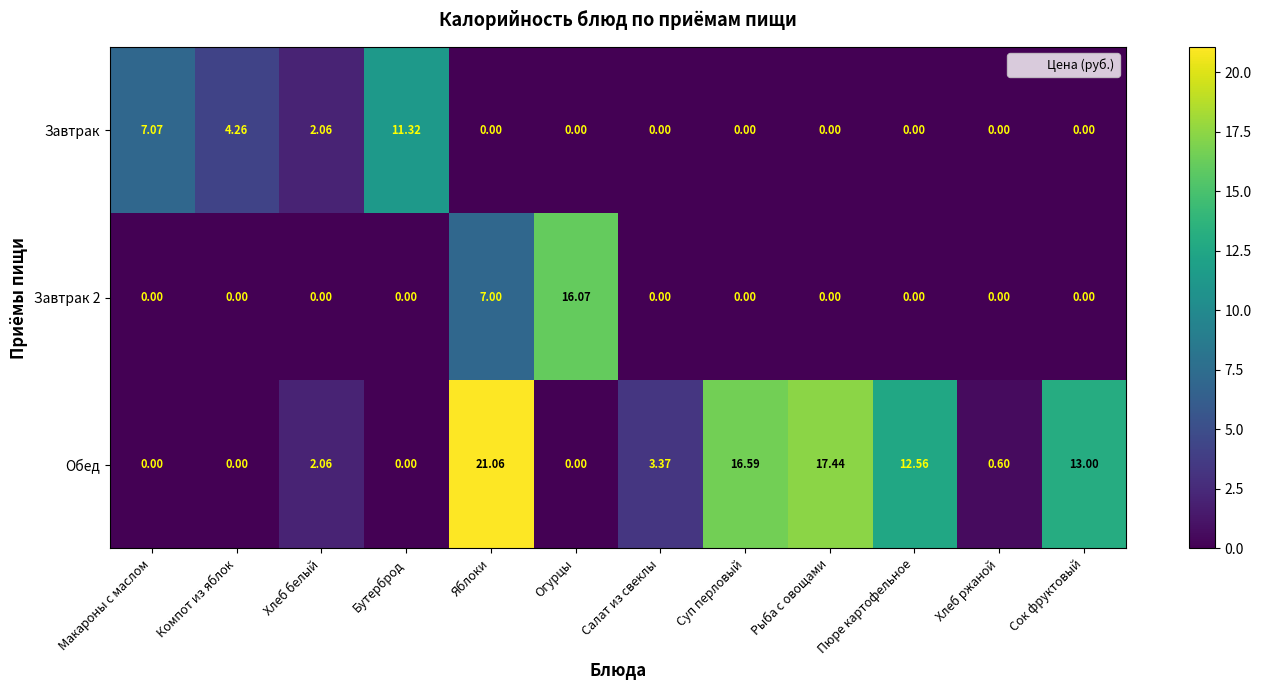

Which series has the largest range (max minus min)?

Обед